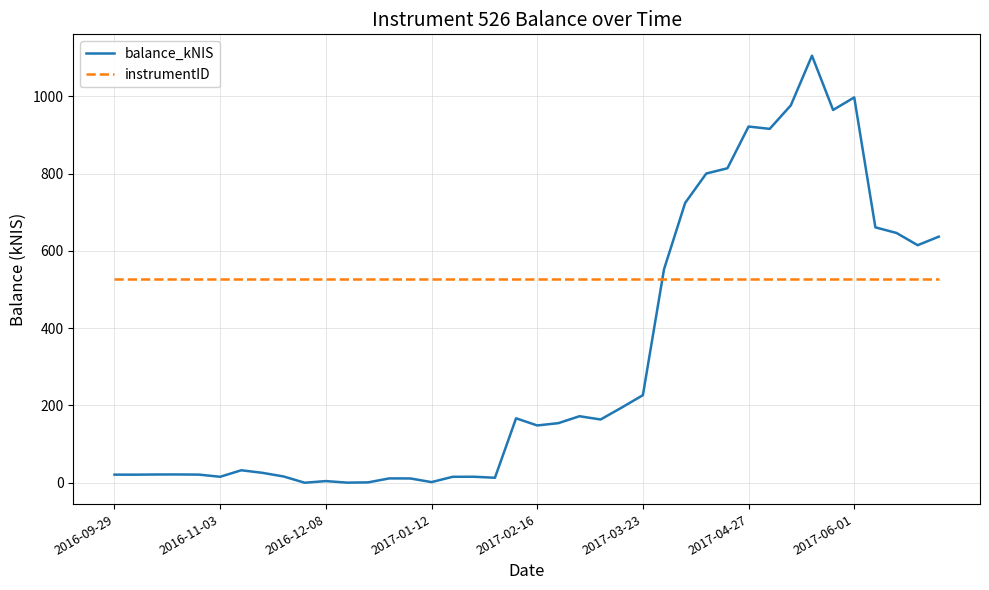

What is the maximum value shown in the chart?

1105.2